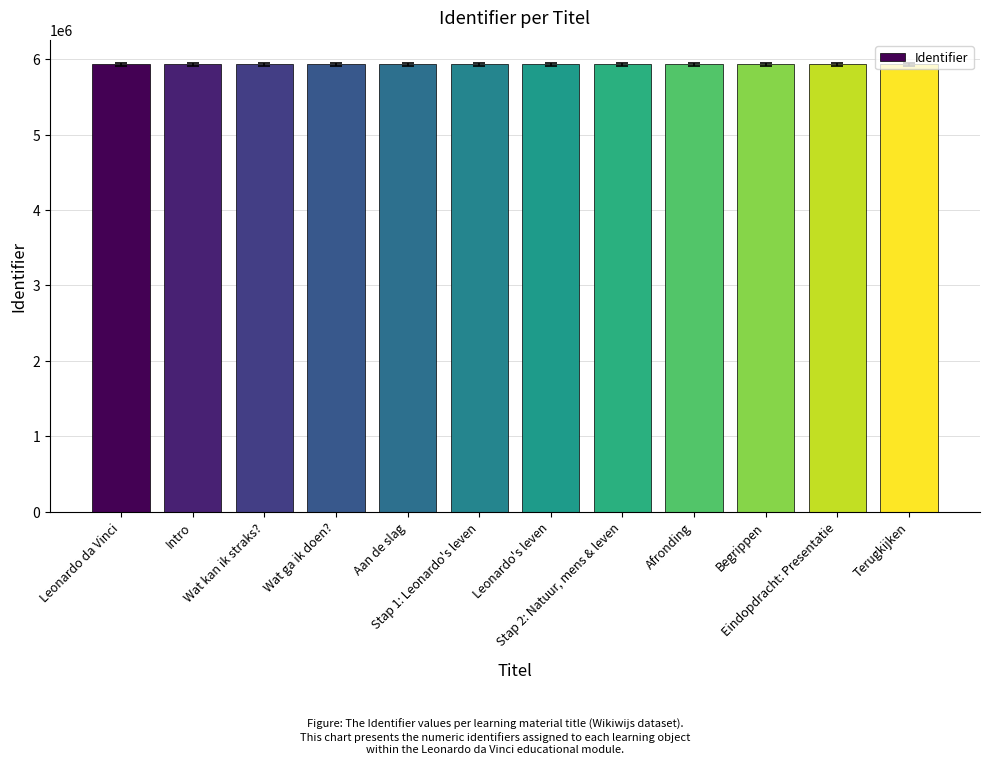

Are the bars horizontal?

No